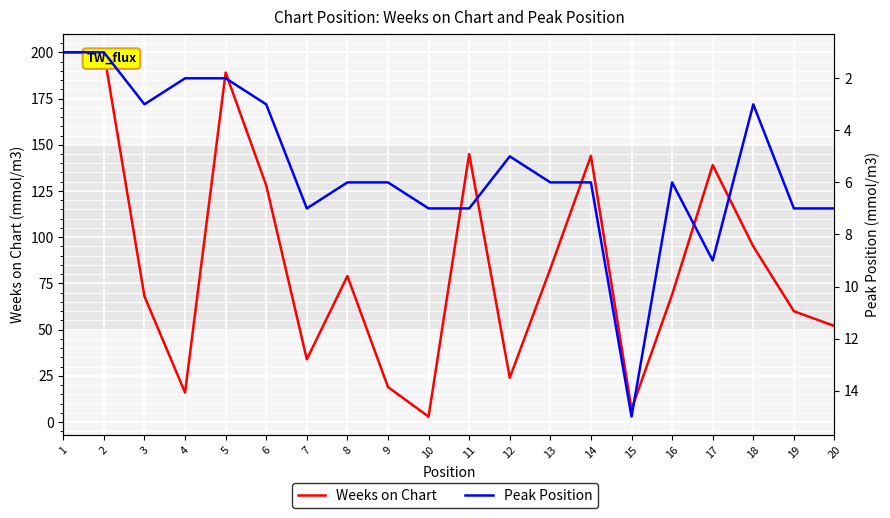

Between 4 and 6, which series saw the biggest shift?

Weeks on Chart